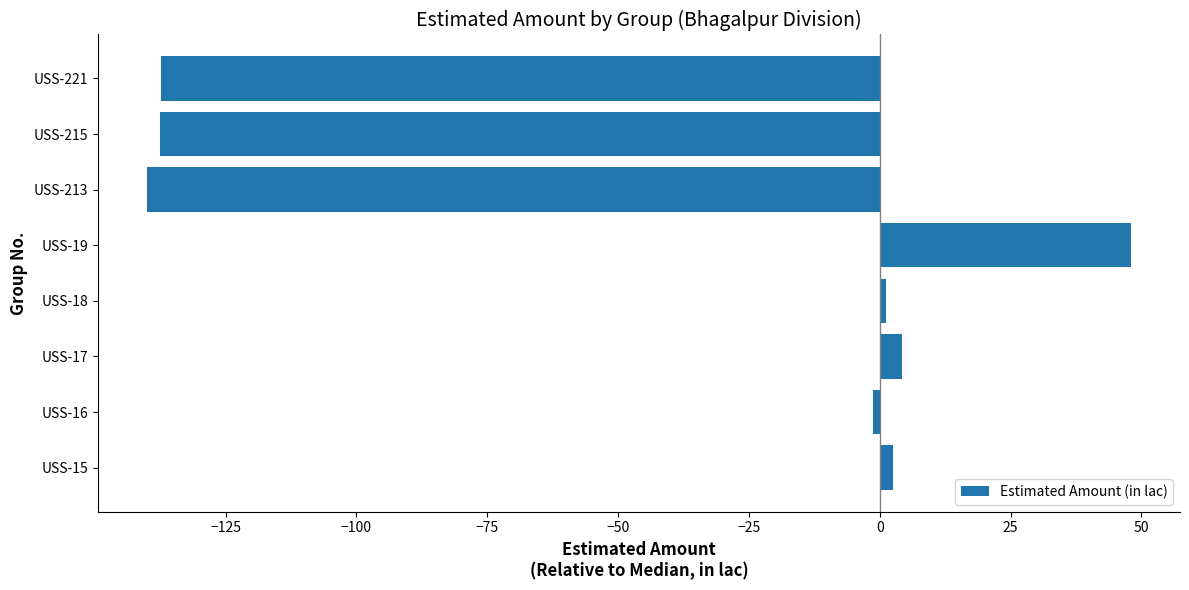

Which category has the highest value across all series?

USS-19